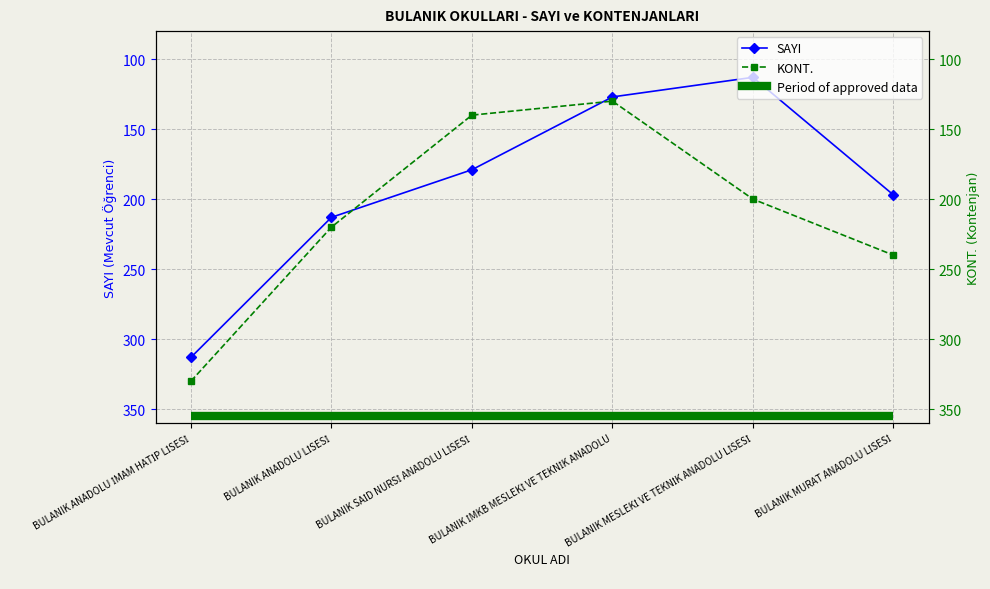

What value does the SAYI series have at BULANIK ANADOLU İMAM HATİP LİSESİ, to the nearest 5?

315